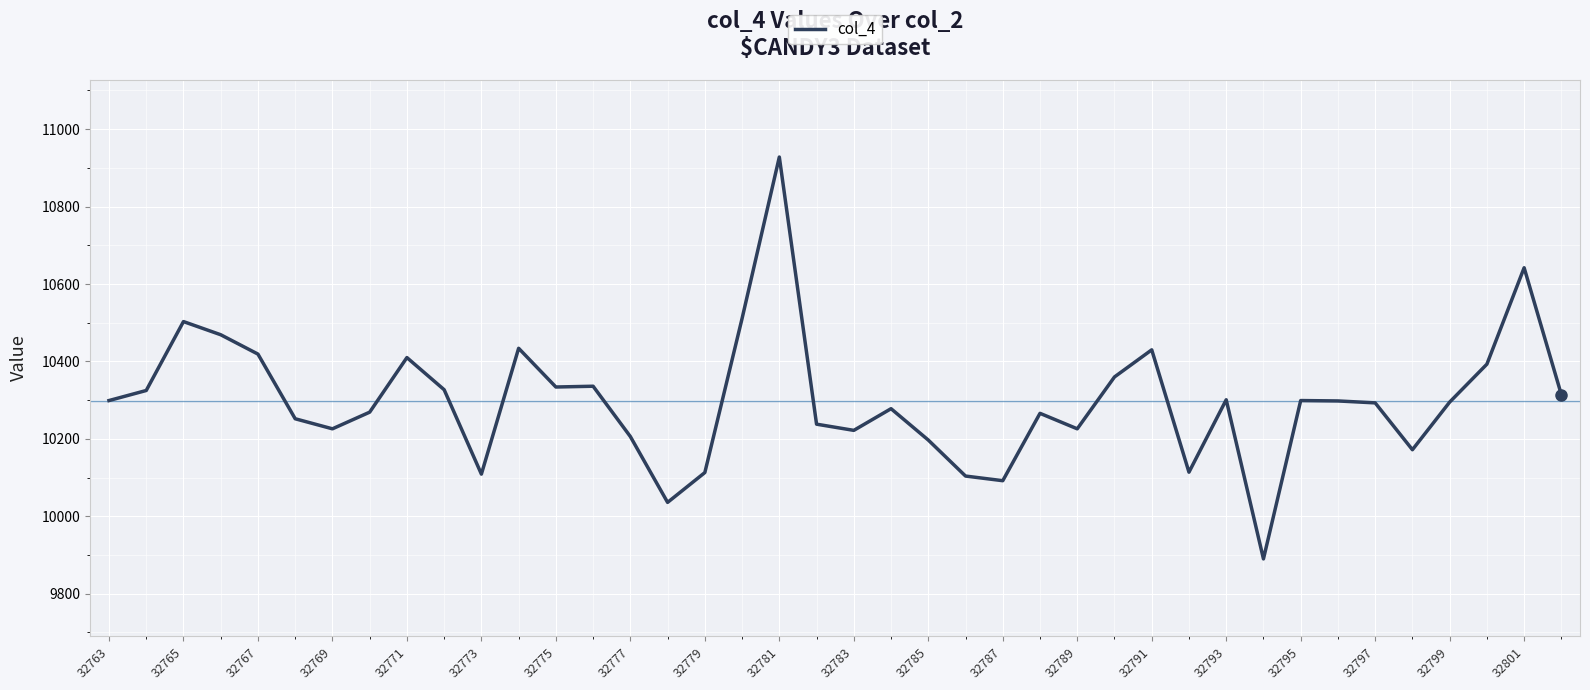

What is the difference between the maximum and minimum values?

1038